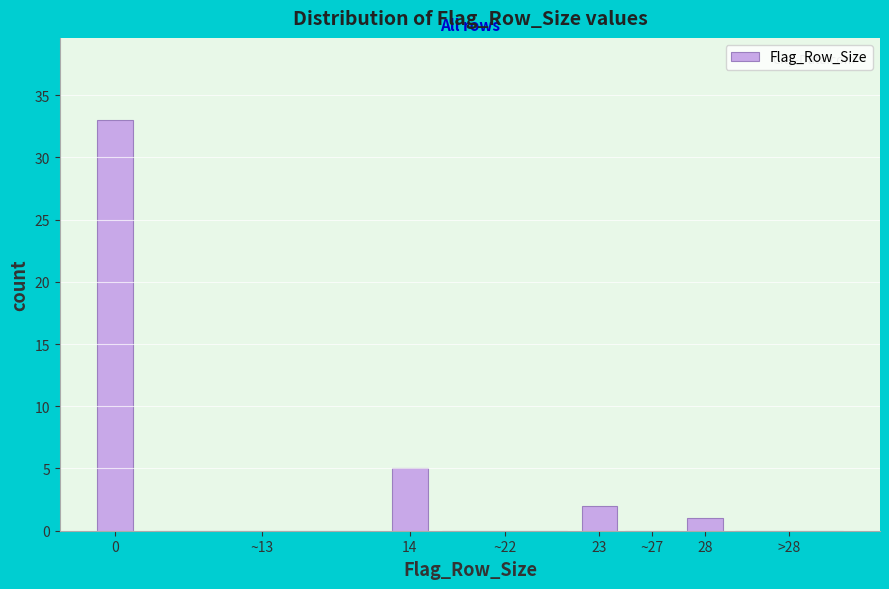

Reading left to right, what are all the values shown in this chart?

0=33	~13=0	14=5	~22=0	23=2	~27=0	28=1	>28=0